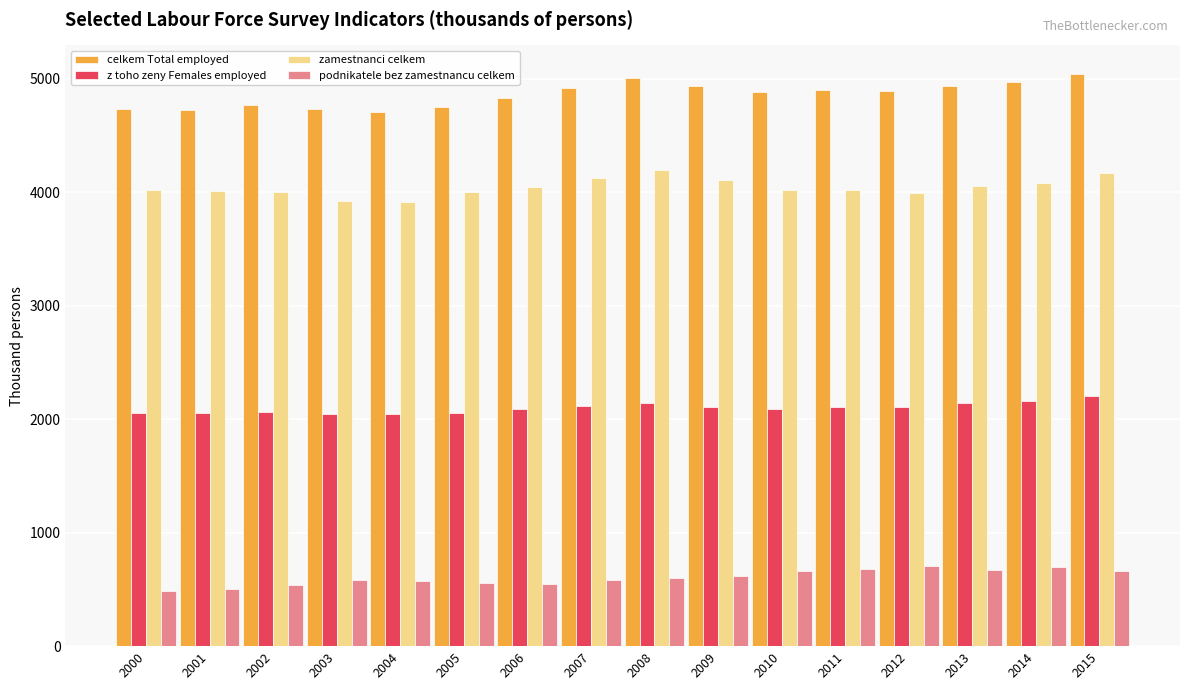

How many values in the z toho zeny Females employed series are below 2109?

8